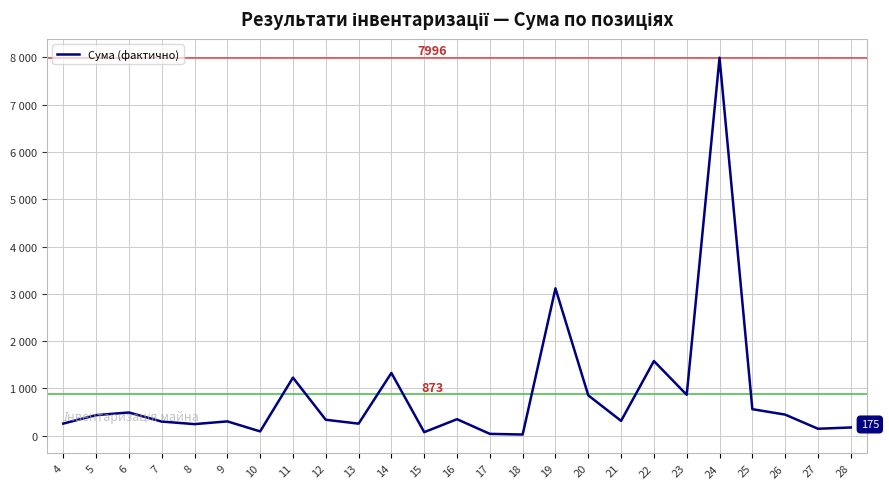

Is this an area chart (filled region under the line)?

No